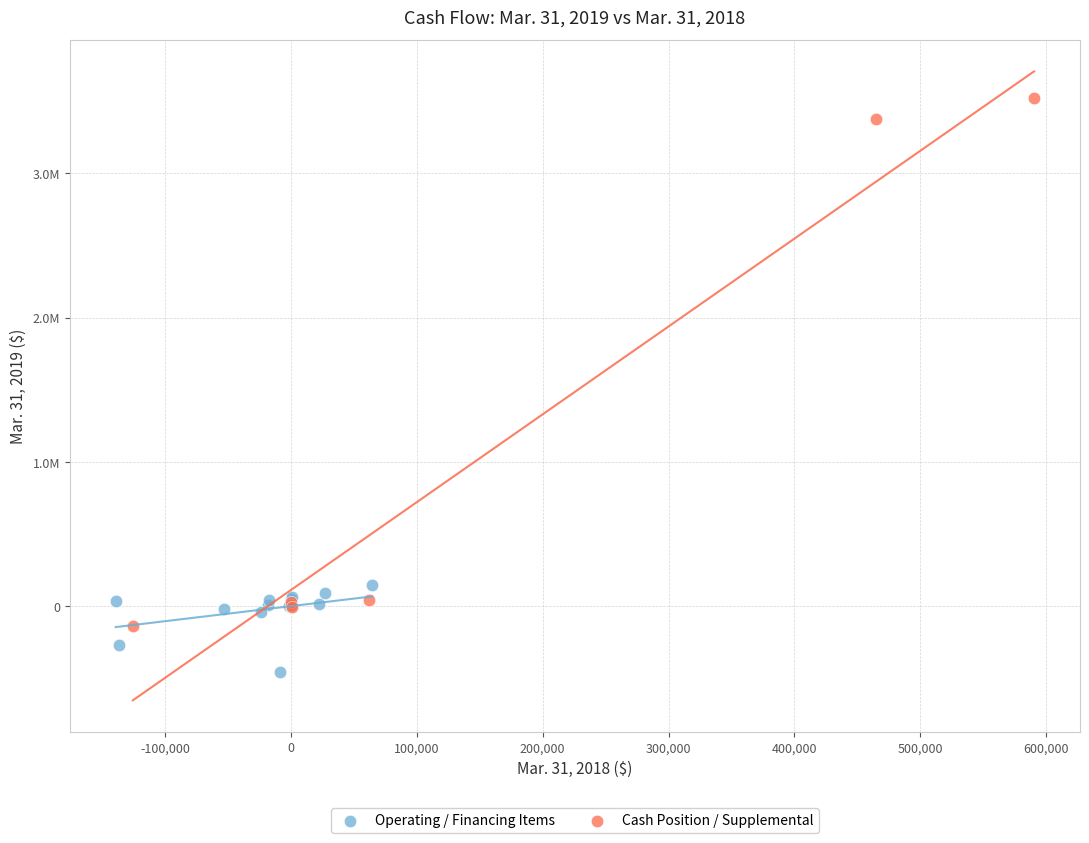

Which series contains the lowest Y value?

Operating / Financing Items